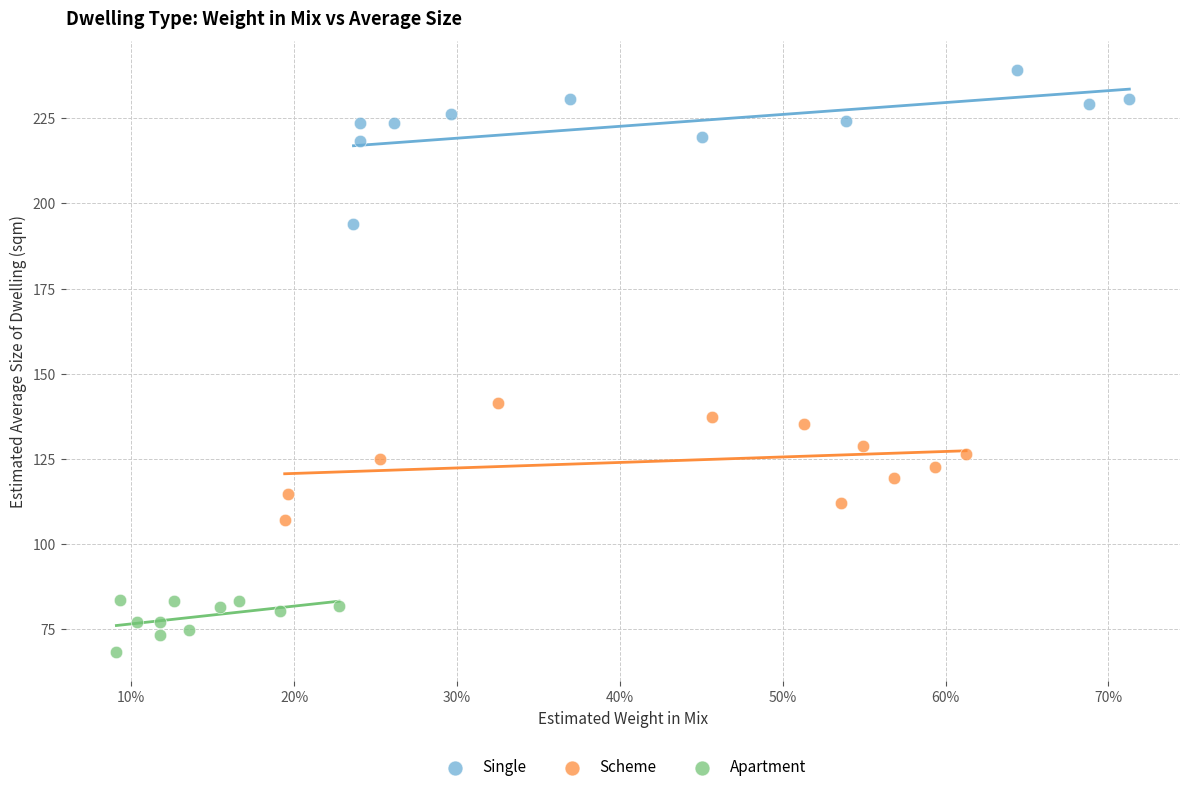

Which series has the largest Y range (max minus min)?

Single